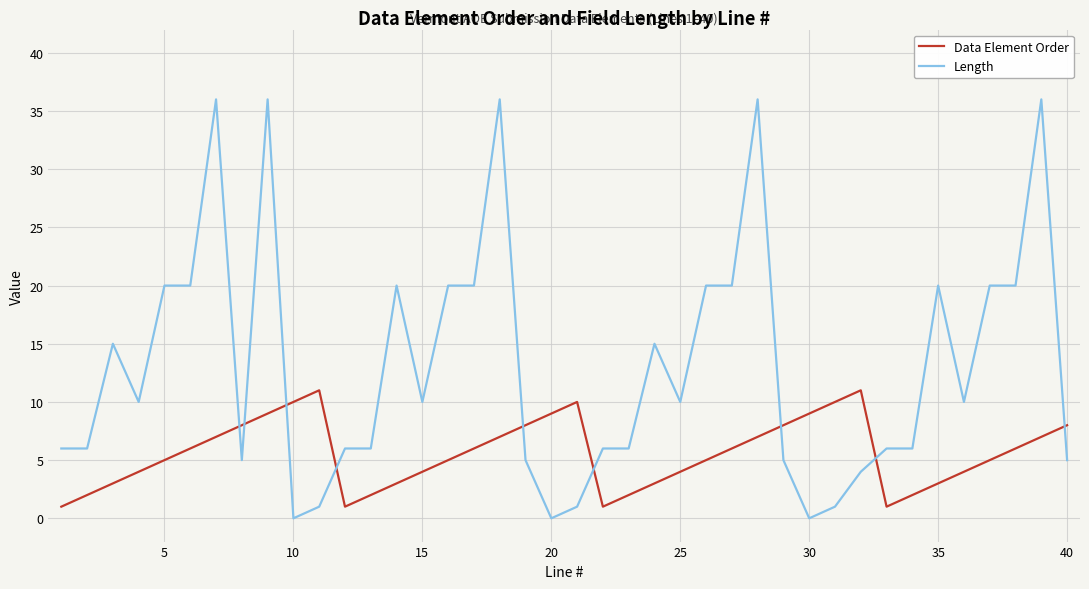

What is the difference between the maximum and minimum values in the Length series?

36